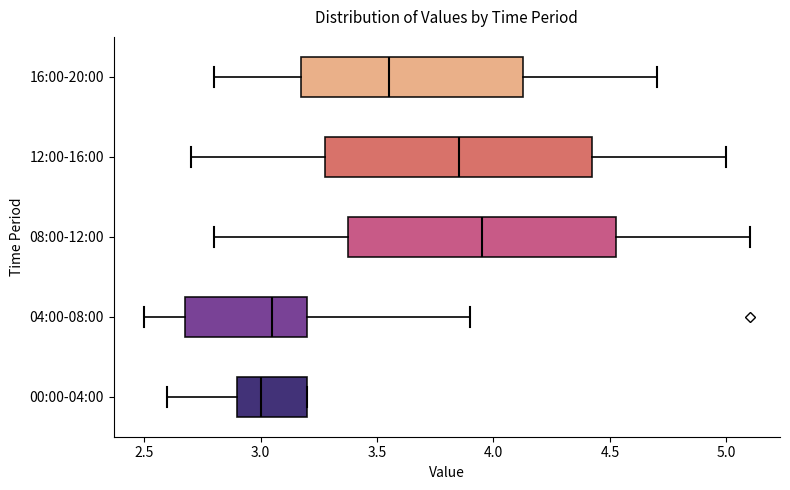

Which box's median line is the furthest to the right?

08:00-12:00